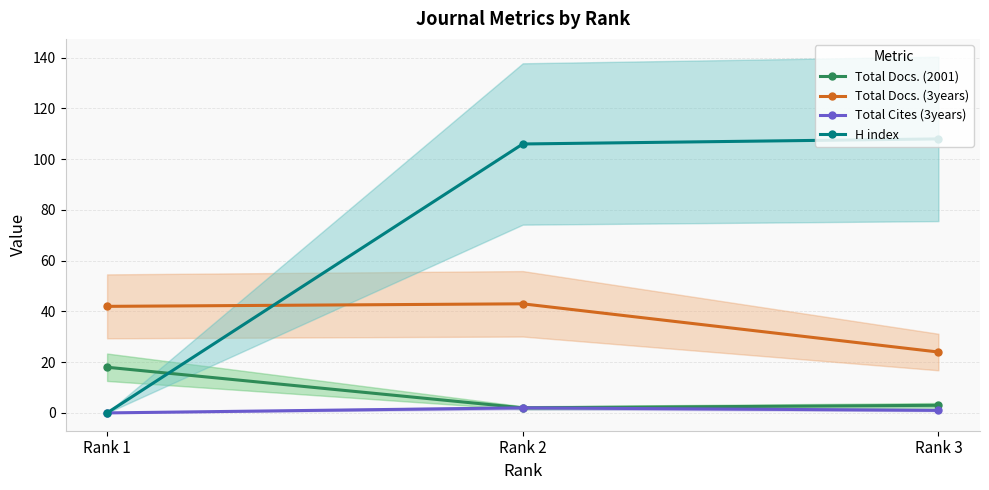

Does the chart display data point markers on the line(s)?

Yes